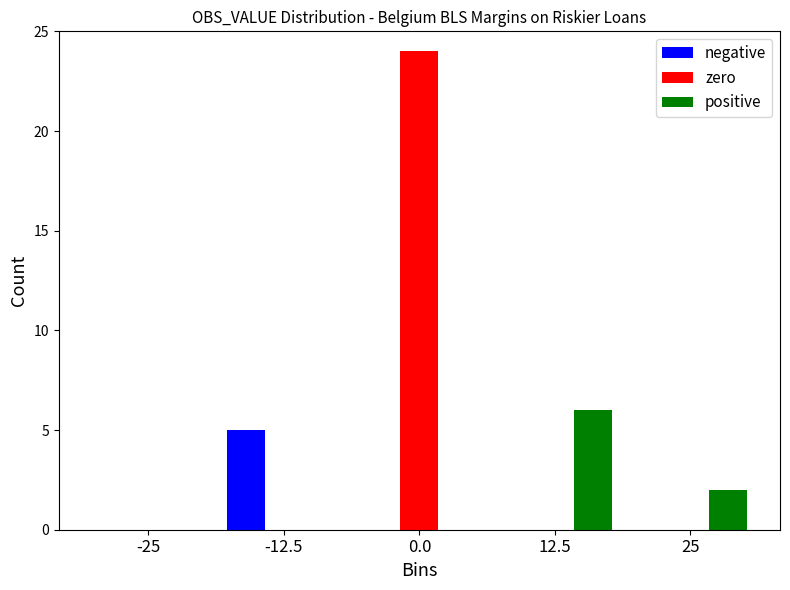

Reading left to right, what are all the values shown in this chart?

negative: -25=0	-12.5=5	0.0=0	12.5=0	25=0
zero: -25=0	-12.5=0	0.0=24	12.5=0	25=0
positive: -25=0	-12.5=0	0.0=0	12.5=6	25=2